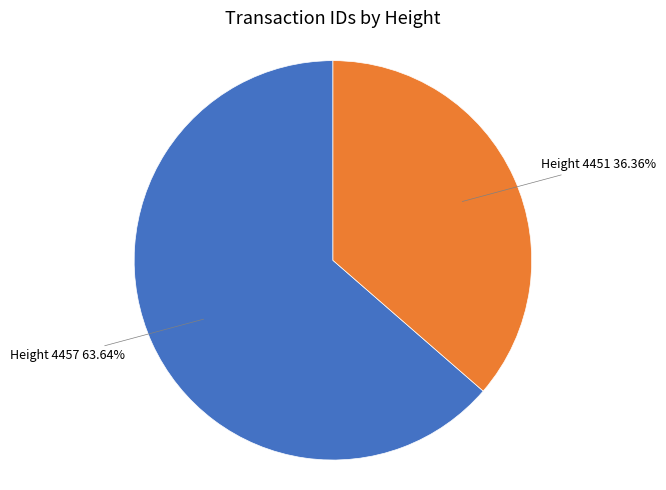

How many segments does this pie chart have?

2